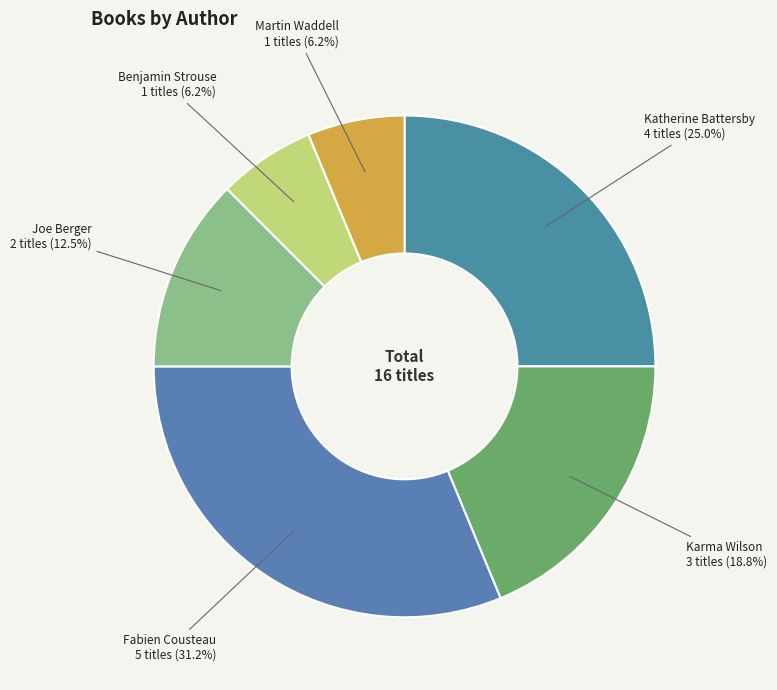

Is there a majority slice in this chart?

No